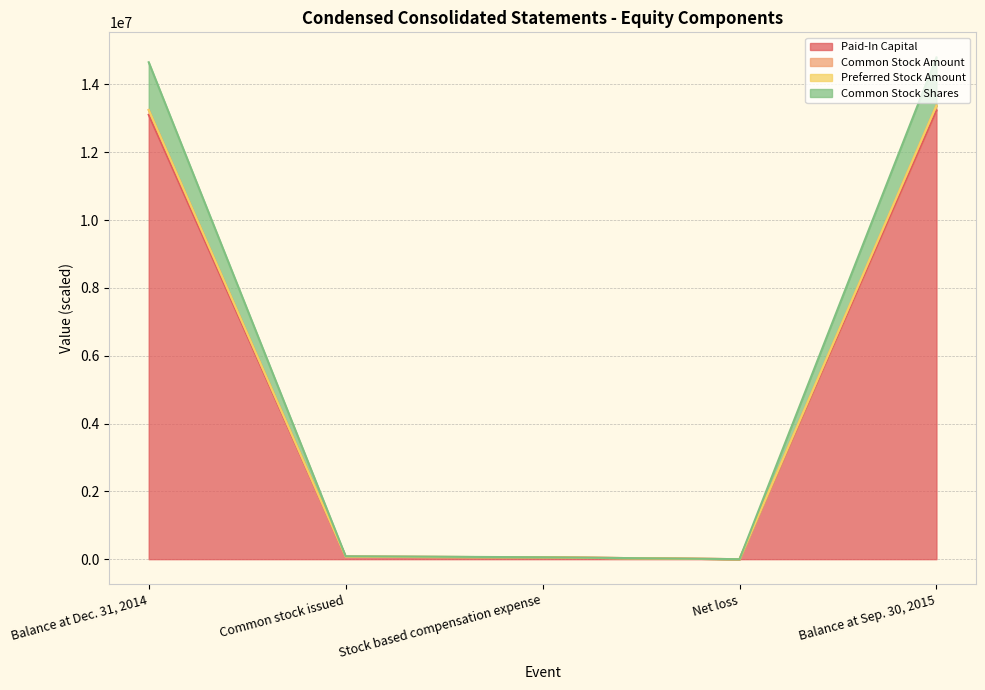

True or false: Common Stock Shares and Common Stock Amount cross at least once.

False